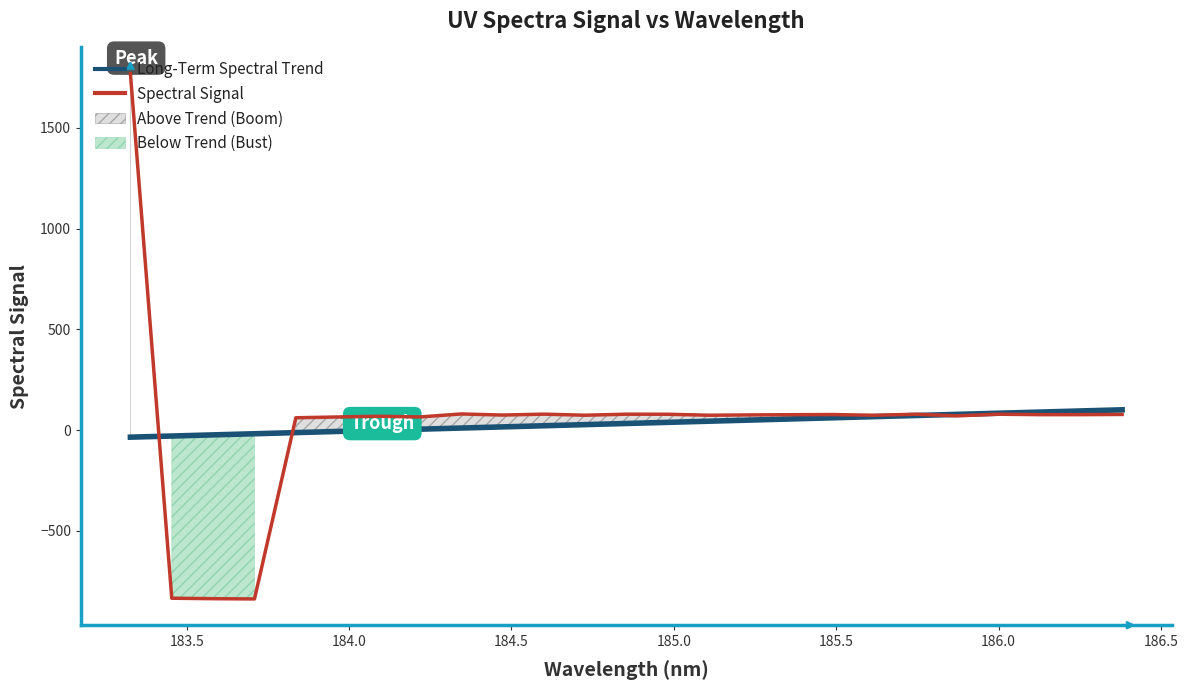

What are all the series names shown in the legend?

Long-Term Spectral Trend, Spectral Signal